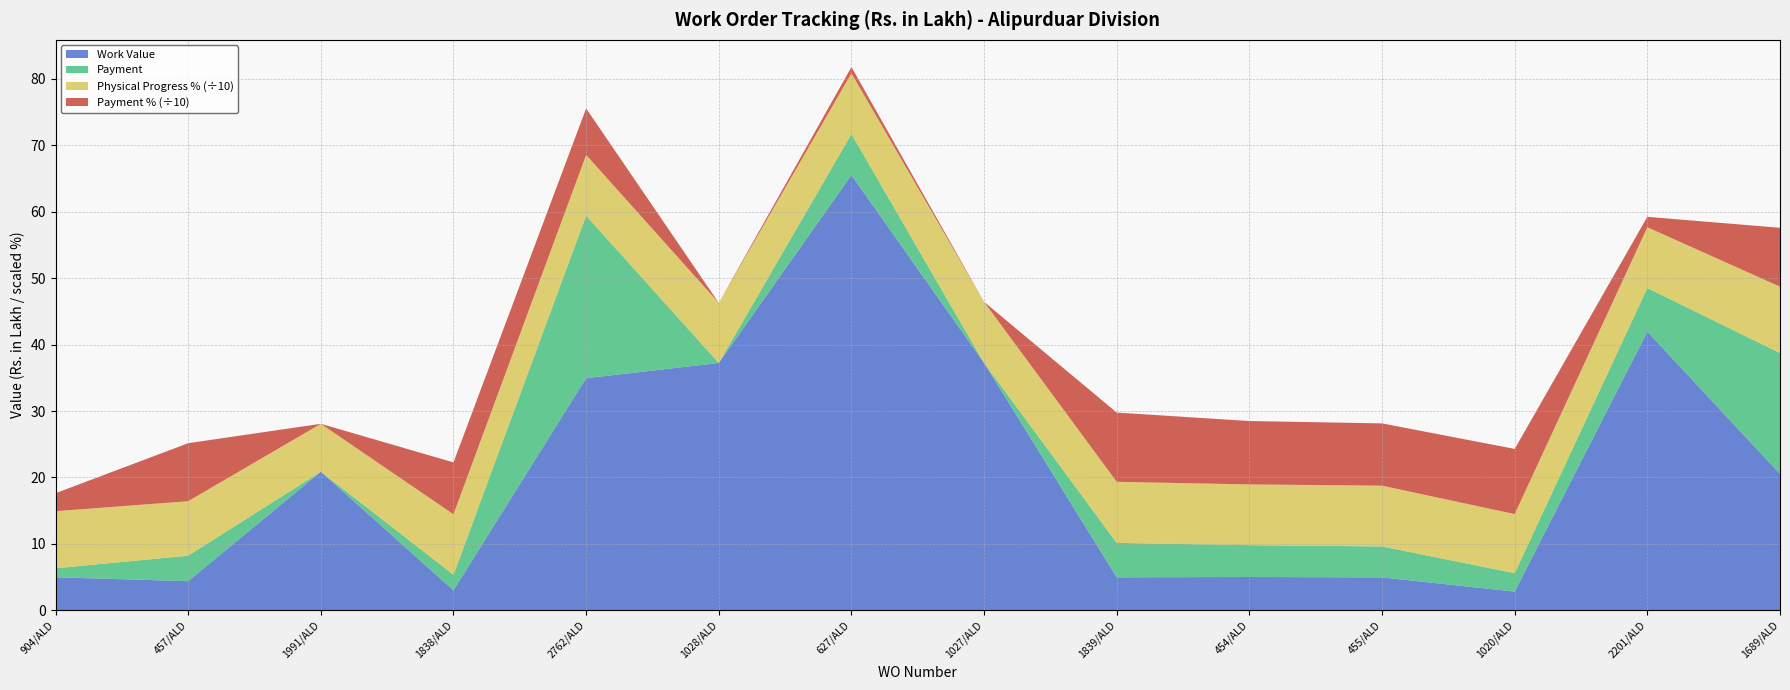

Reading left to right, transcribe all the data shown in this chart.

Work Value: 904/ALD=5.0	457/ALD=4.4	1991/ALD=20.9	1838/ALD=3.0	2762/ALD=35.0	1028/ALD=37.2	627/ALD=65.5	1027/ALD=37.2	1839/ALD=5.0	454/ALD=5.0	455/ALD=5.0	1020/ALD=2.8	2201/ALD=42.0	1689/ALD=20.5
Payment: 904/ALD=1.4	457/ALD=3.8	1991/ALD=0.0	1838/ALD=2.4	2762/ALD=24.5	1028/ALD=0.0	627/ALD=6.2	1027/ALD=0.0	1839/ALD=5.2	454/ALD=4.8	455/ALD=4.7	1020/ALD=2.8	2201/ALD=6.6	1689/ALD=18.2
Payment %: 904/ALD=27.0	457/ALD=87.3	1991/ALD=0.0	1838/ALD=78.2	2762/ALD=70.0	1028/ALD=0.0	627/ALD=9.4	1027/ALD=0.0	1839/ALD=104.2	454/ALD=95.4	455/ALD=93.8	1020/ALD=98.1	2201/ALD=15.7	1689/ALD=88.7
Physical Progress %: 904/ALD=86.0	457/ALD=82.0	1991/ALD=72.1	1838/ALD=91.0	2762/ALD=91.5	1028/ALD=90.5	627/ALD=91.5	1027/ALD=92.0	1839/ALD=92.0	454/ALD=91.5	455/ALD=91.5	1020/ALD=89.0	2201/ALD=91.5	1689/ALD=100.0